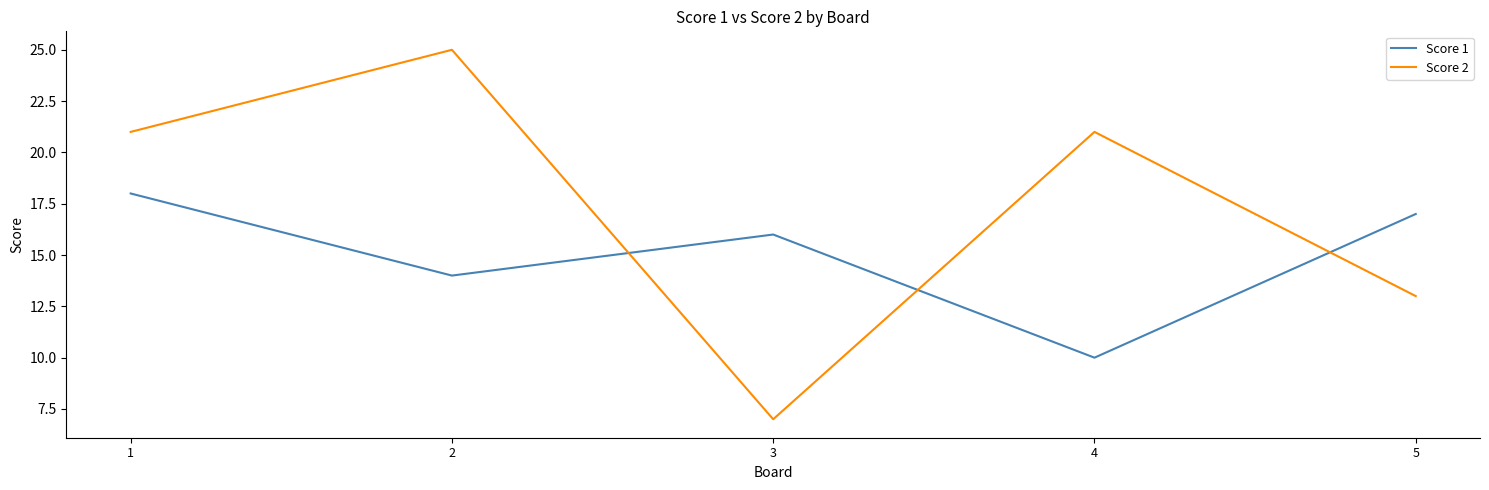

Between 1 and 4, which series saw the biggest shift?

Score 1